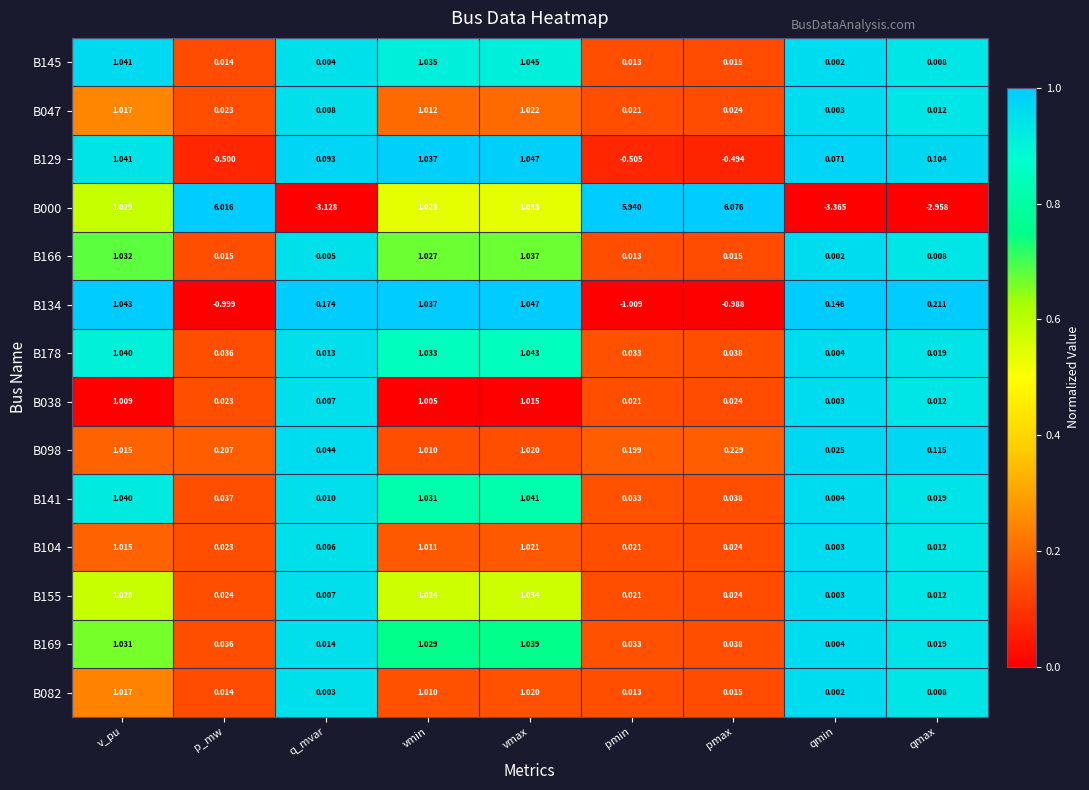

At which category is the sum across all series the highest?

vmax